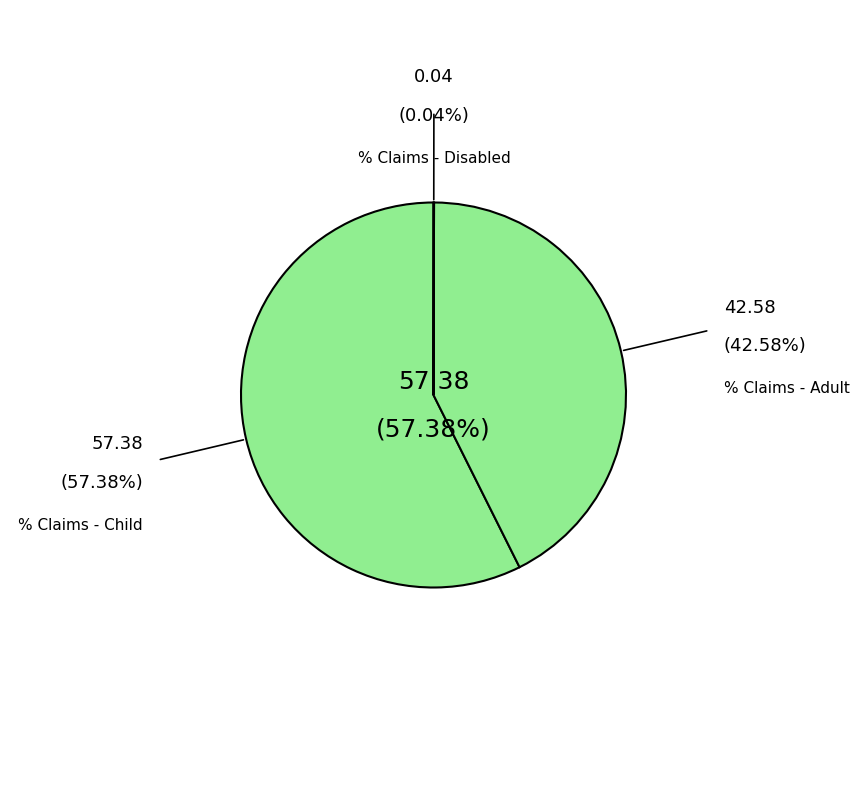

Rank the categories by value from lowest to highest.

% Claims - Disabled, % Claims - Adult, % Claims - Child